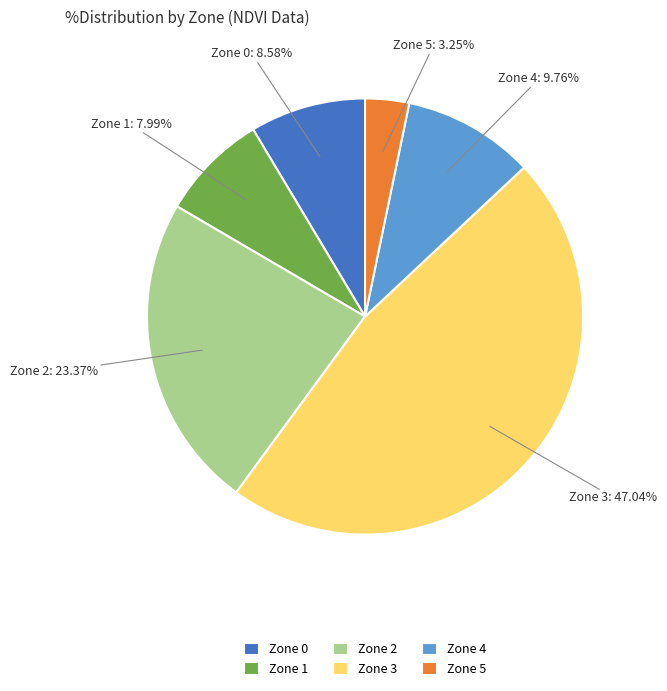

Count the number of slices in the pie.

6